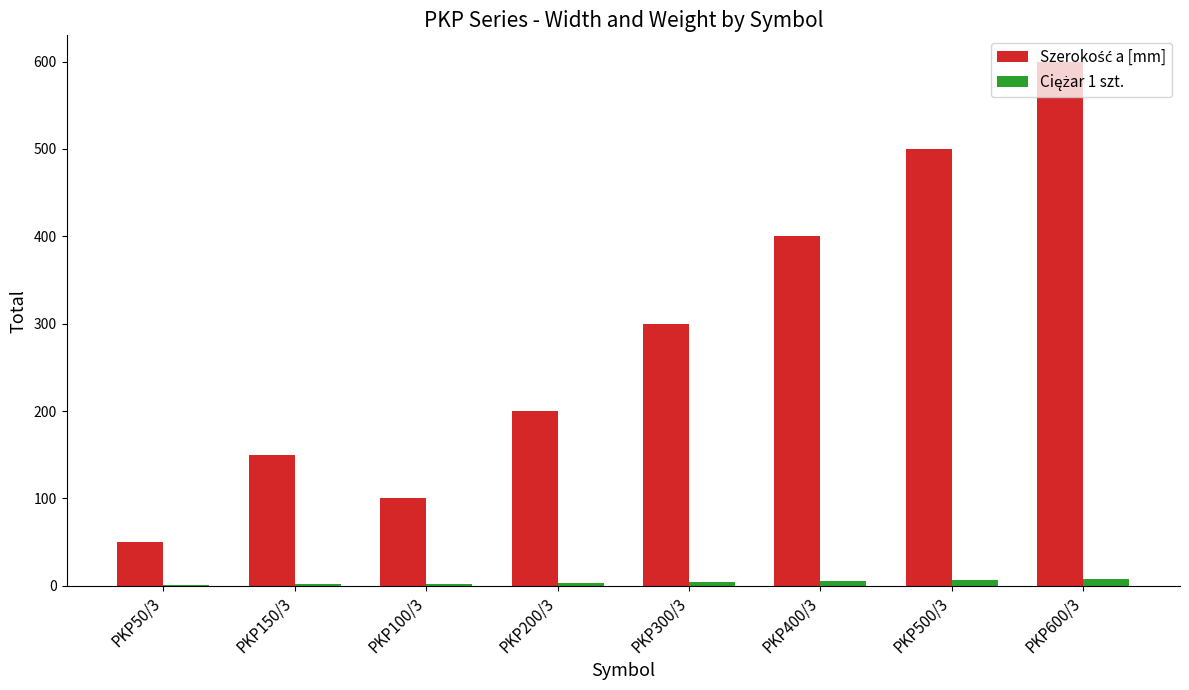

Which category has the highest value across all series?

PKP600/3